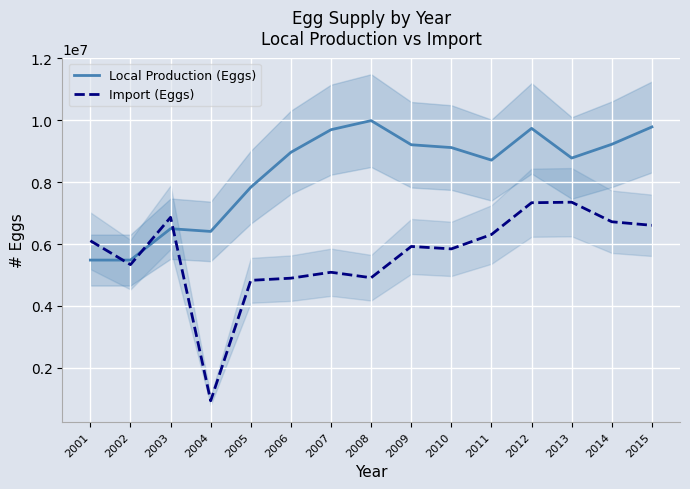

What is the highest value of the Import (Eggs) series?

7352300